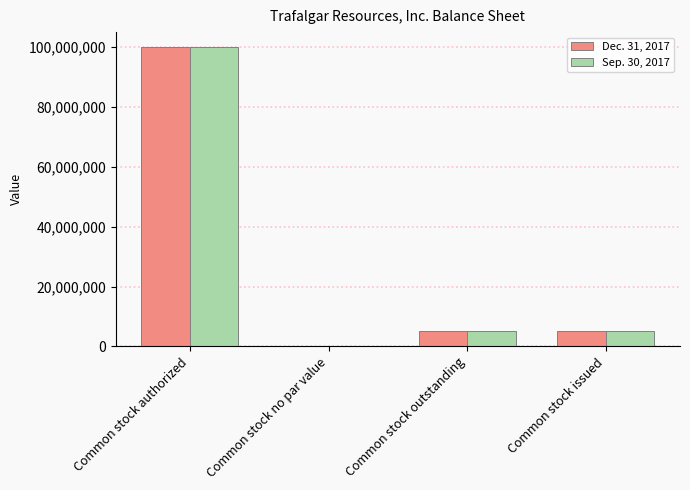

At which label does Dec. 31, 2017 reach its peak?

Common stock authorized